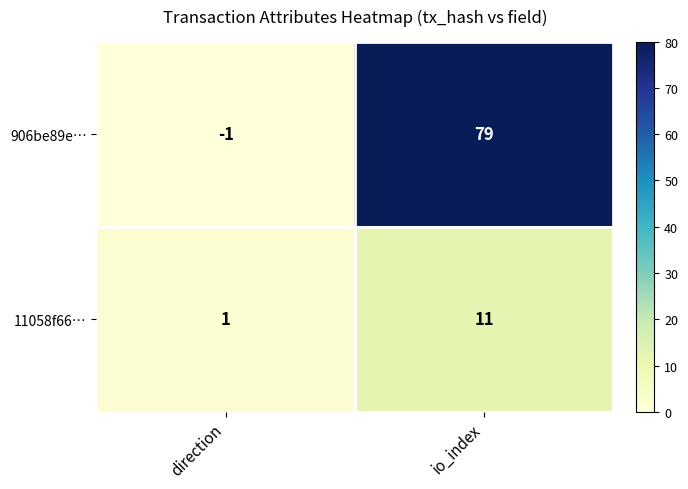

What is the spread (max minus min) of values at direction?

2